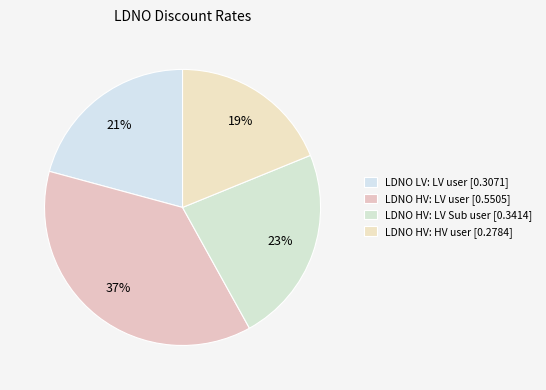

Do LDNO LV: LV user and LDNO HV: HV user together represent more than half of the pie?

No